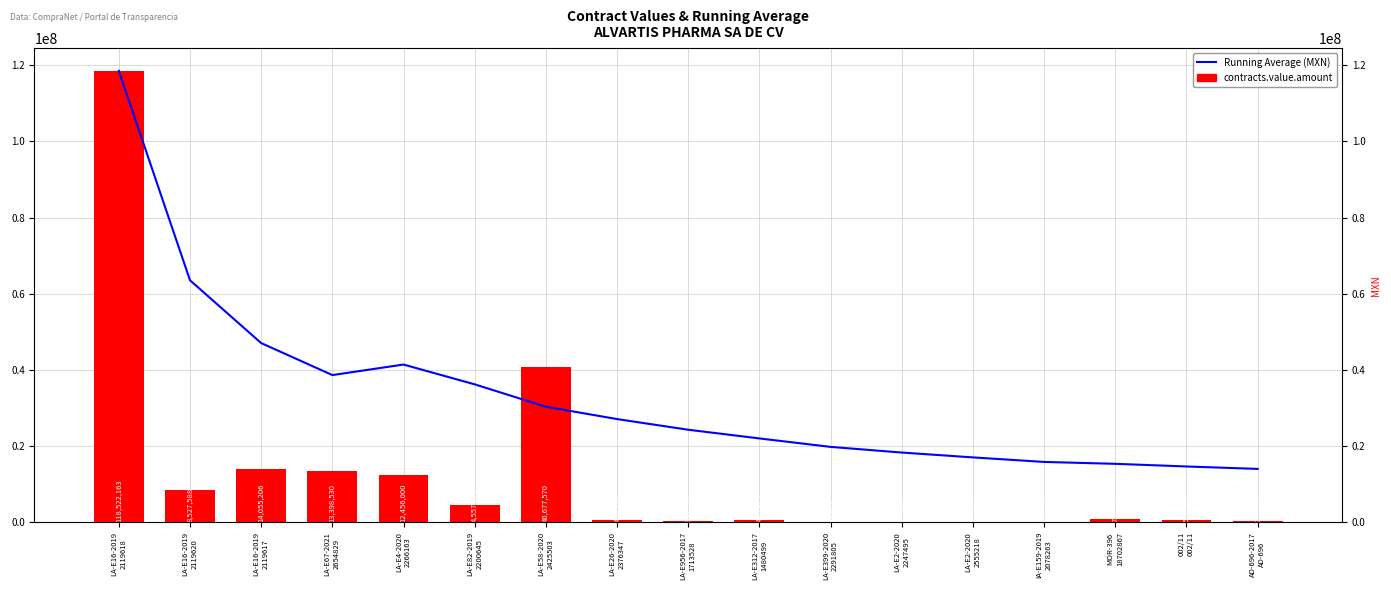

What is the label of the 15th bar from the right?

LA-E16-2019
2119617